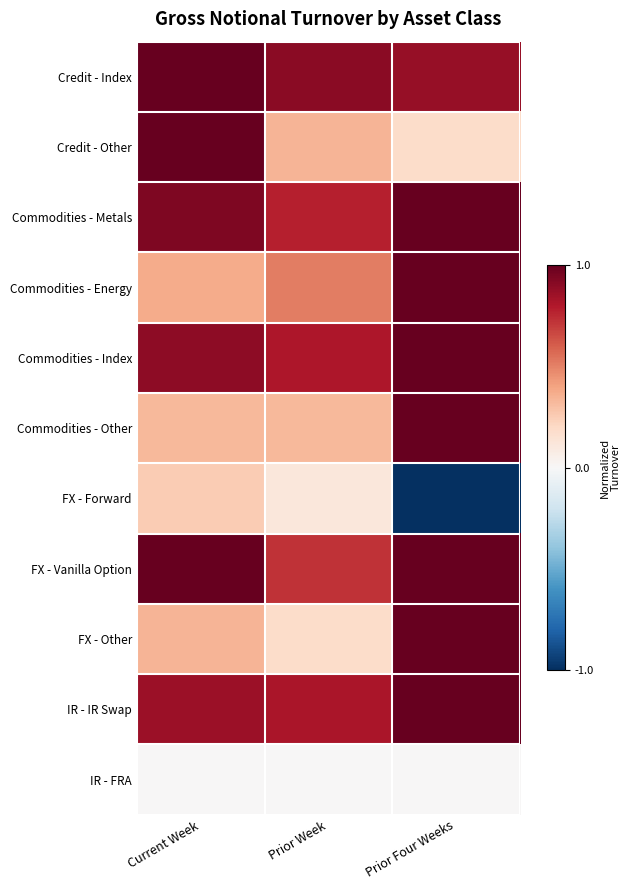

At which category is the sum across all series the highest?

Prior Four Weeks